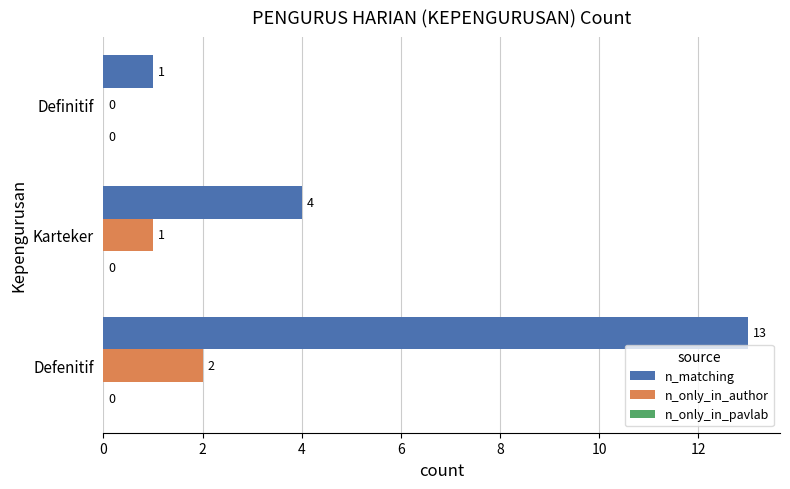

What is the sum of the n_matching values at Defenitif and Karteker?

17